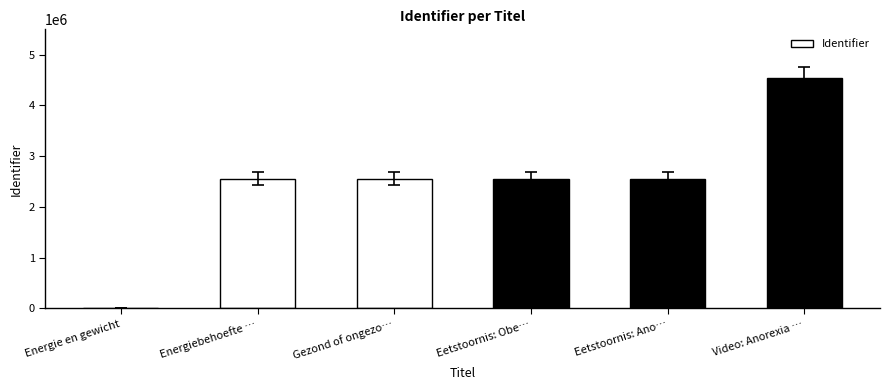

Which category has the highest value across all series?

Video: Anorexia …